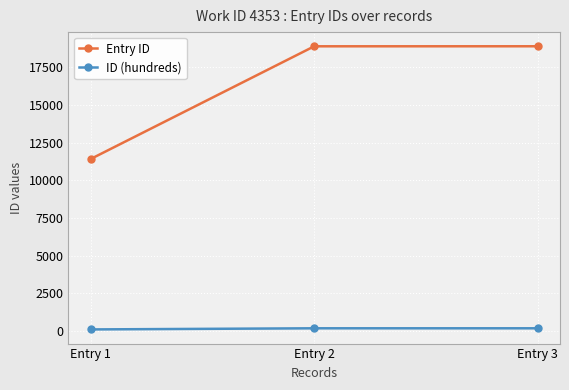

The value of Entry ID at Entry 2 is 28035. True or false?

False